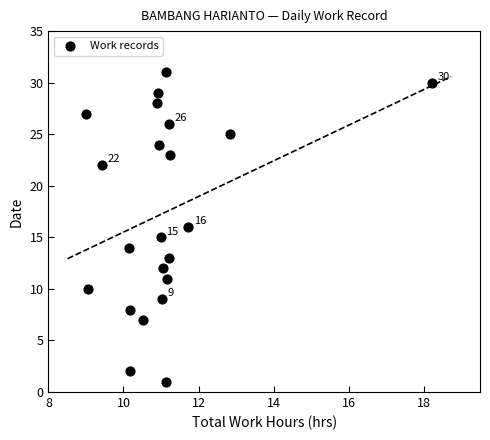

What is the range of Y values (max minus min)?

30